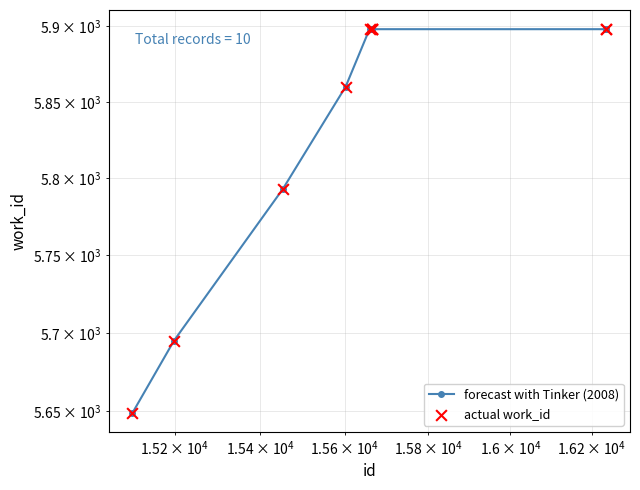

Which series contains the lowest Y value?

forecast with Tinker (2008)